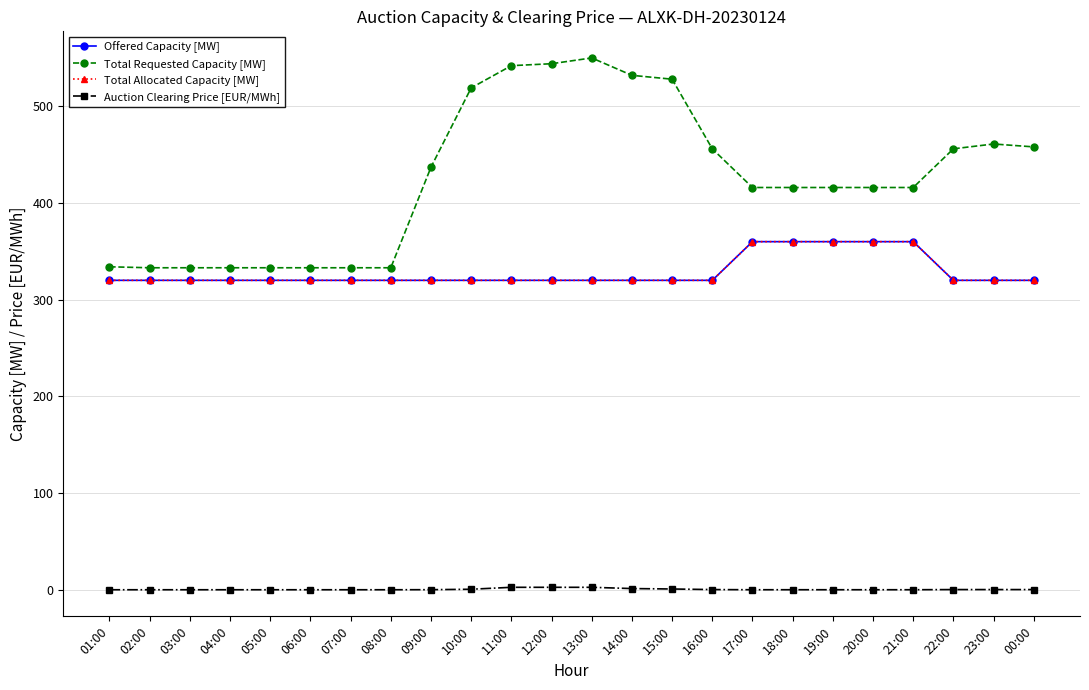

Reading right to left, what are all the values shown in this chart?

Offered Capacity [MW]: 00:00=320.0	23:00=320.0	22:00=320.0	21:00=360.0	20:00=360.0	19:00=360.0	18:00=360.0	17:00=360.0	16:00=320.0	15:00=320.0	14:00=320.0	13:00=320.0	12:00=320.0	11:00=320.0	10:00=320.0	09:00=320.0	08:00=320.0	07:00=320.0	06:00=320.0	05:00=320.0	04:00=320.0	03:00=320.0	02:00=320.0	01:00=320.0
Total Requested Capacity [MW]: 00:00=458.0	23:00=461.0	22:00=456.0	21:00=416.0	20:00=416.0	19:00=416.0	18:00=416.0	17:00=416.0	16:00=456.0	15:00=528.0	14:00=532.0	13:00=550.0	12:00=544.0	11:00=542.0	10:00=519.0	09:00=437.0	08:00=333.0	07:00=333.0	06:00=333.0	05:00=333.0	04:00=333.0	03:00=333.0	02:00=333.0	01:00=334.0
Total Allocated Capacity [MW]: 00:00=320.0	23:00=320.0	22:00=320.0	21:00=360.0	20:00=360.0	19:00=360.0	18:00=360.0	17:00=360.0	16:00=320.0	15:00=320.0	14:00=320.0	13:00=320.0	12:00=320.0	11:00=320.0	10:00=320.0	09:00=320.0	08:00=320.0	07:00=320.0	06:00=320.0	05:00=320.0	04:00=320.0	03:00=320.0	02:00=320.0	01:00=320.0
Auction Clearing Price [EUR/MWh]: 00:00=0.2	23:00=0.2	22:00=0.2	21:00=0.0	20:00=0.0	19:00=0.0	18:00=0.0	17:00=0.0	16:00=0.2	15:00=0.8	14:00=1.2	13:00=2.5	12:00=2.5	11:00=2.5	10:00=0.6	09:00=0.1	08:00=0.0	07:00=0.0	06:00=0.0	05:00=0.0	04:00=0.0	03:00=0.0	02:00=0.0	01:00=0.0